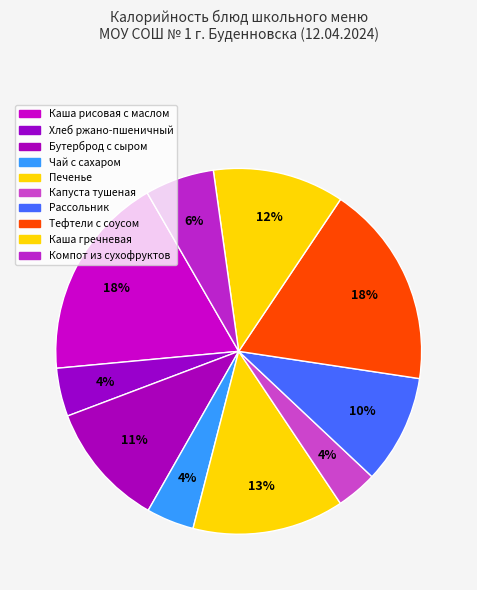

Rank the categories by value from lowest to highest.

Капуста тушеная, Чай с сахаром, Хлеб ржано-пшеничный, Компот из сухофруктов, Рассольник, Бутерброд с сыром, Каша гречневая, Печенье, Тефтели с соусом, Каша рисовая с маслом